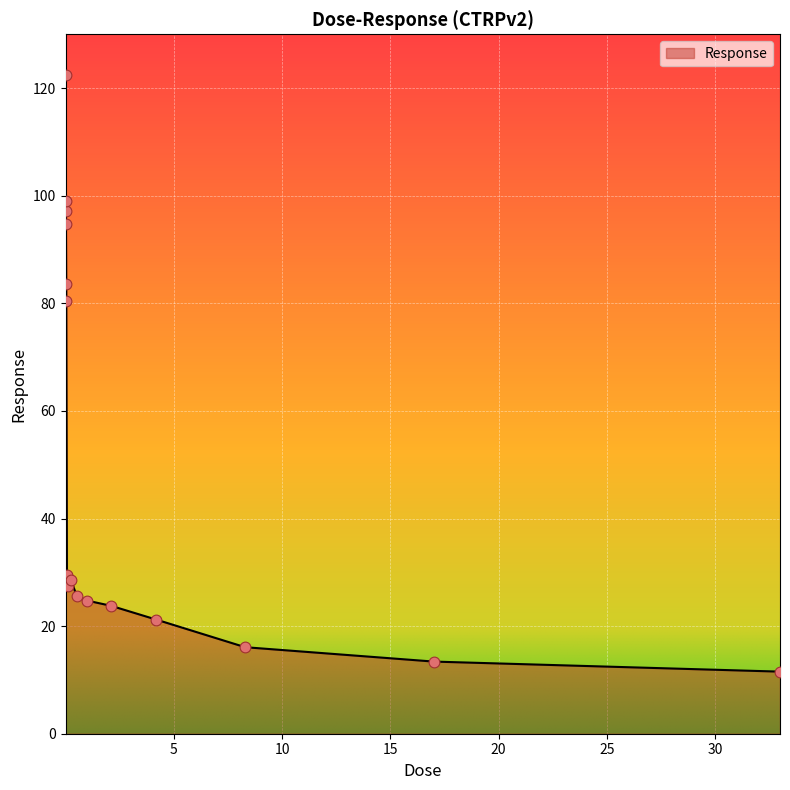

What is the smallest value displayed?

11.5